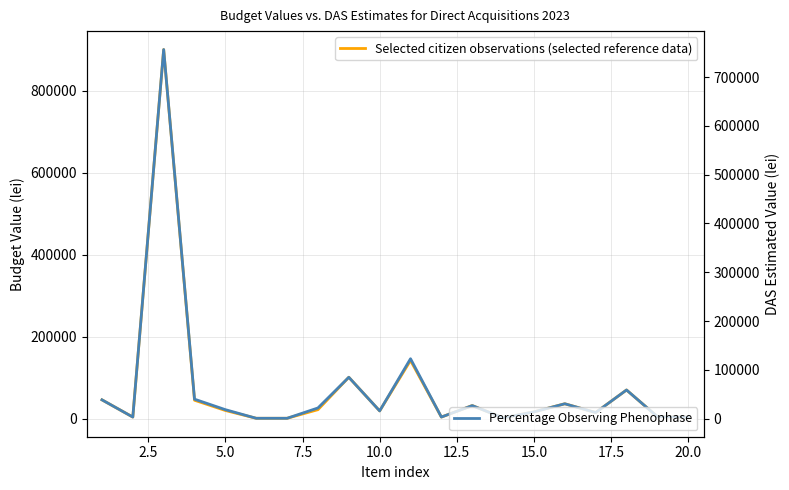

What is the difference between the highest and lowest values at 7.5?

5026.2